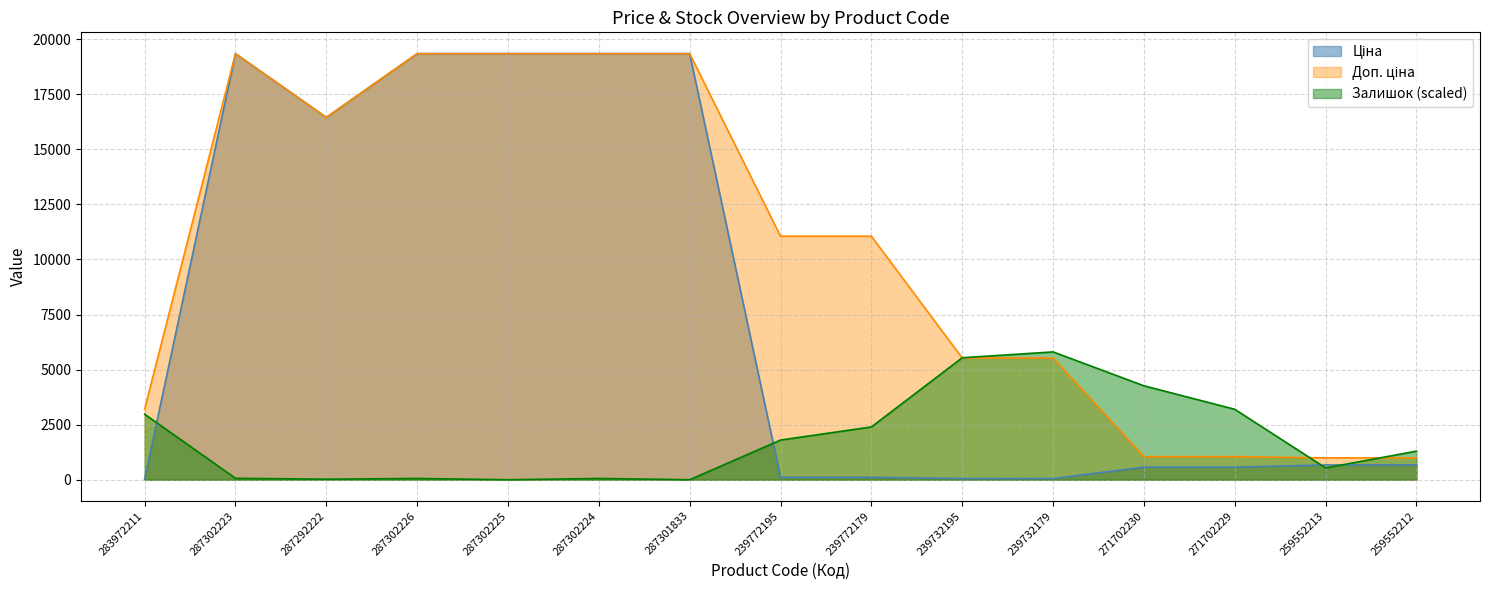

Reading left to right, extract all data points from this chart.

Ціна: 283972211=32.0	287302223=19343.1	287292222=16448.2	287302226=19343.1	287302225=19343.1	287302224=19343.1	287301833=19343.1	239772195=110.5	239772179=110.5	239732195=55.3	239732179=55.3	271702230=571.6	271702229=571.6	259552213=672.1	259552212=672.1
Доп. ціна: 283972211=3205.0	287302223=19343.1	287292222=16448.2	287302226=19343.1	287302225=19343.1	287302224=19343.1	287301833=19343.1	239772195=11055.0	239772179=11055.0	239732195=5528.0	239732179=5528.0	271702230=1048.0	271702229=1048.0	259552213=992.7	259552212=992.7
Залишок: 283972211=2975.9	287302223=66.1	287292222=24.8	287302226=57.9	287302225=0.0	287302224=57.9	287301833=0.0	239772195=1802.0	239772179=2397.2	239732195=5538.4	239732179=5802.9	271702230=4265.4	271702229=3199.0	259552213=537.3	259552212=1297.8